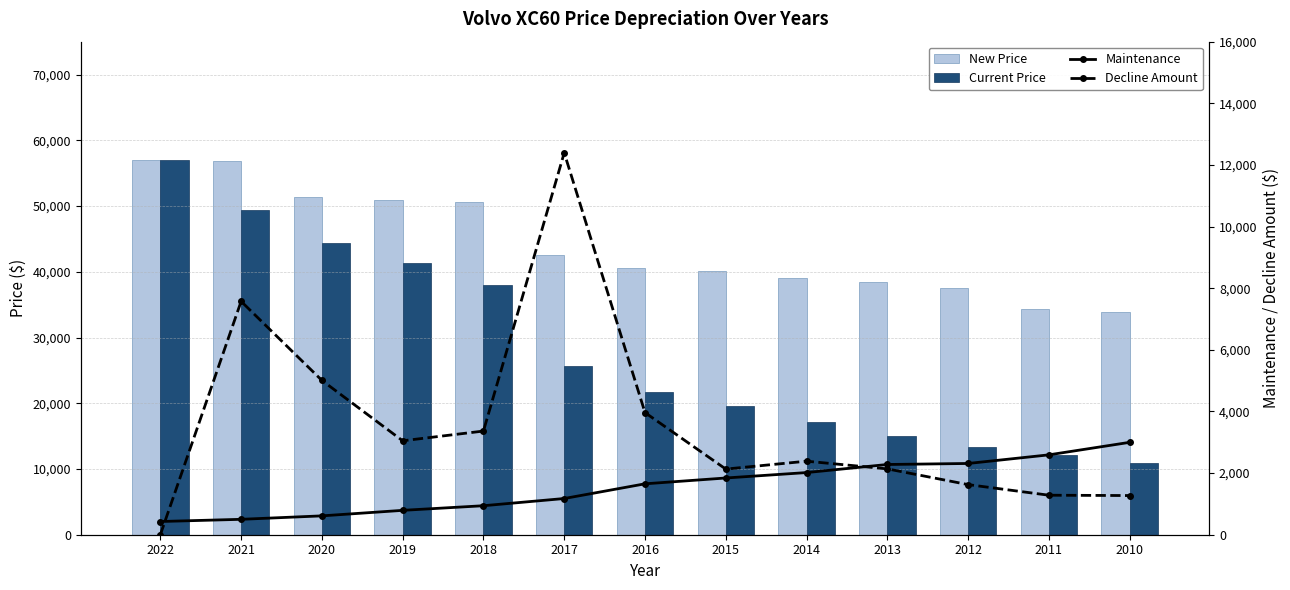

How many distinct data groups are displayed?

4